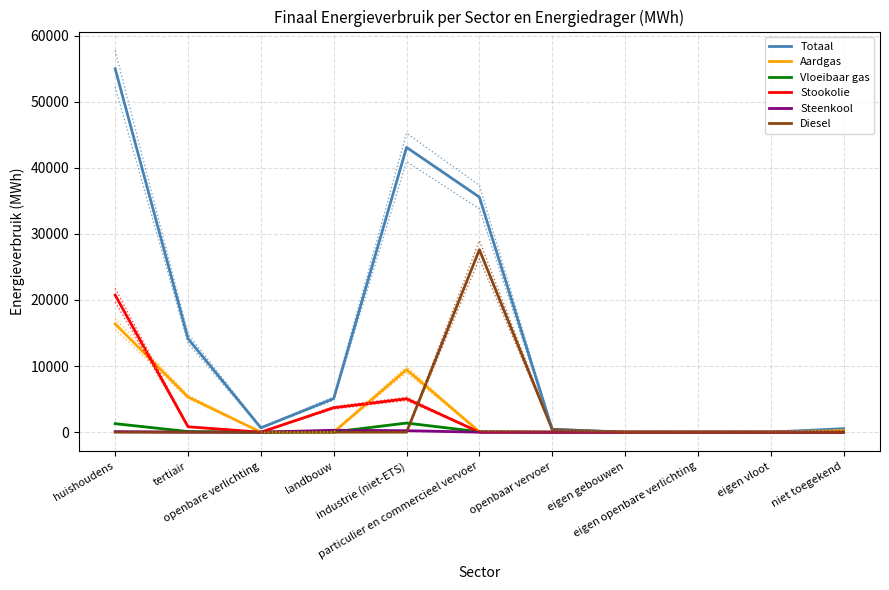

Read the Steenkool value at landbouw.

288.3